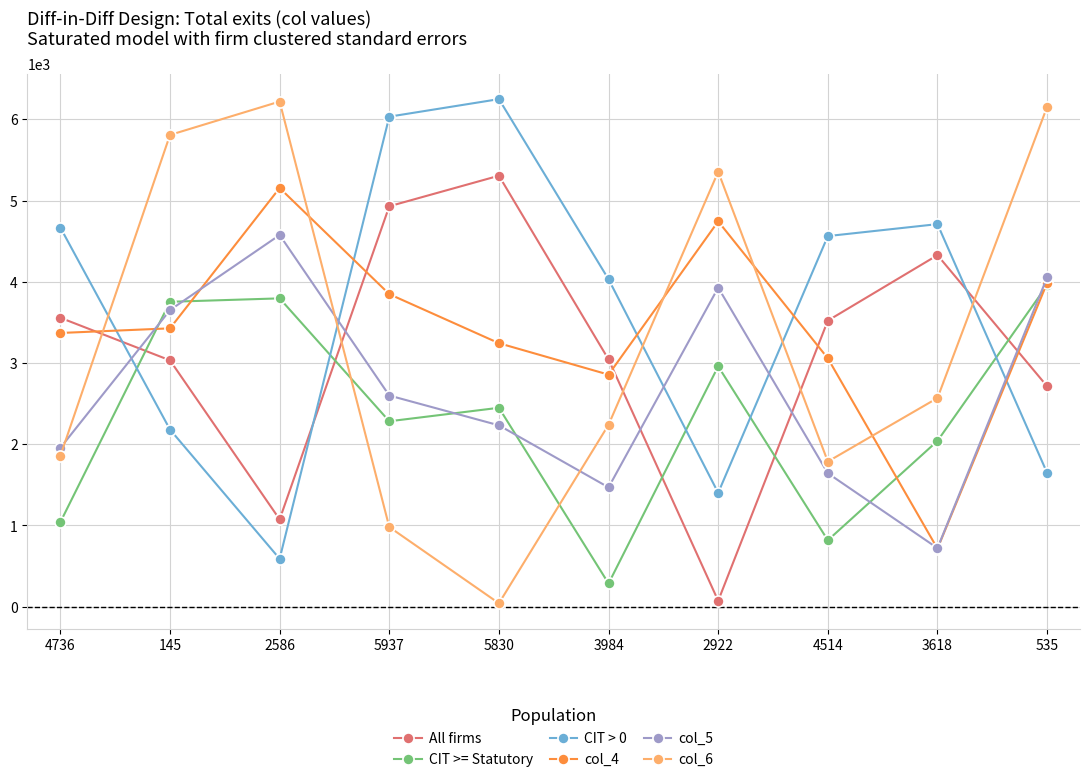

What is the sum of all CIT >= Statutory values?

23385